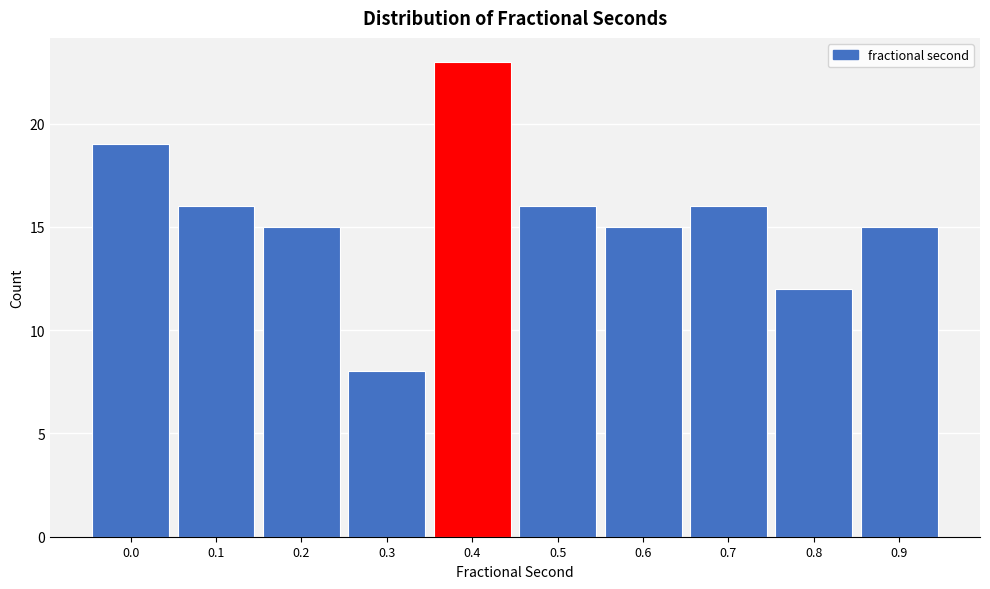

Reading right to left, what are all the values shown in this chart?

15	12	16	15	16	23	8	15	16	19